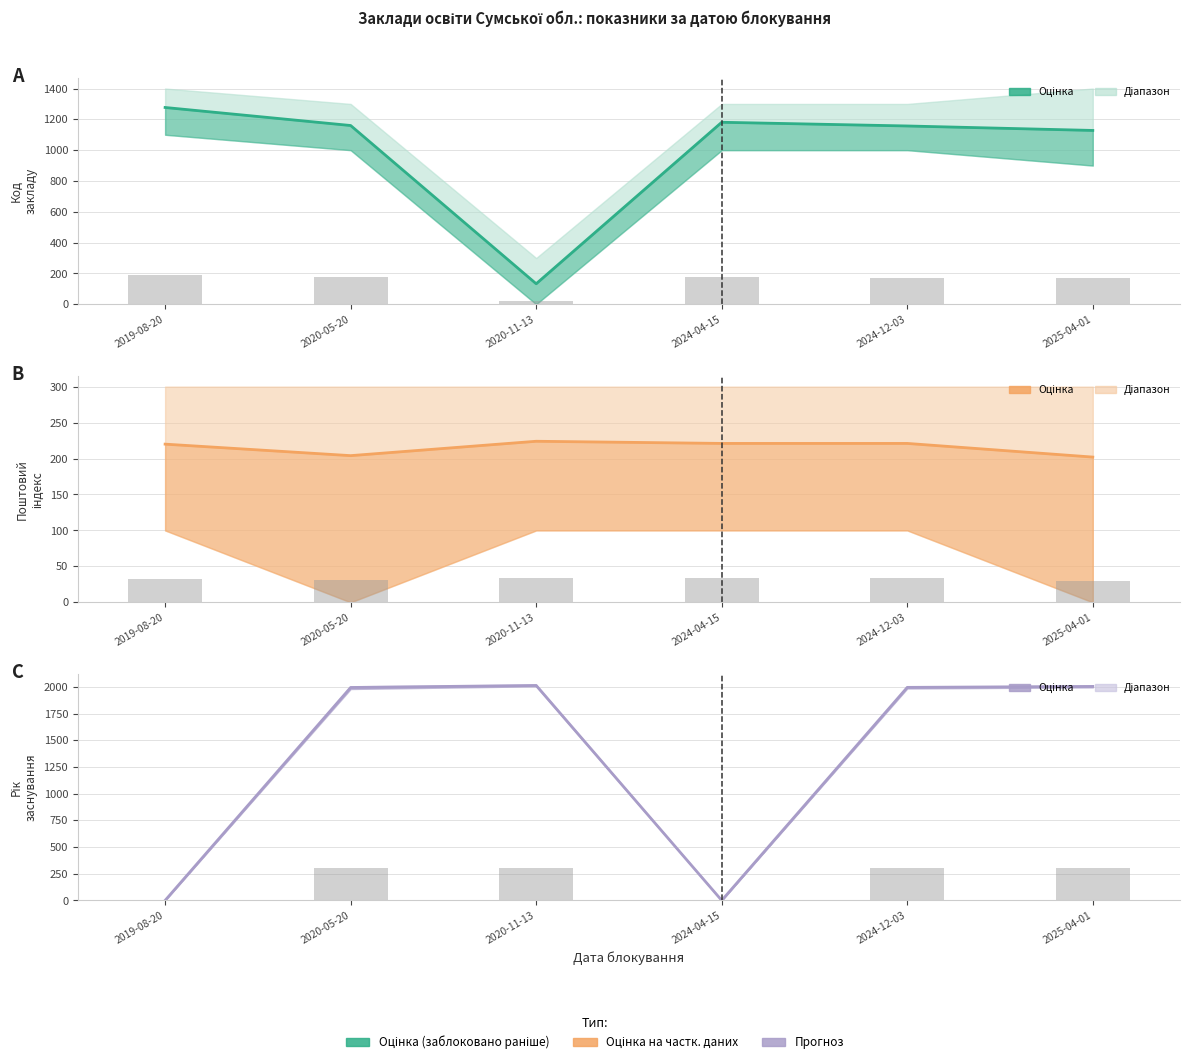

What is the average value of the Код (mean per blocking date) series?

1006